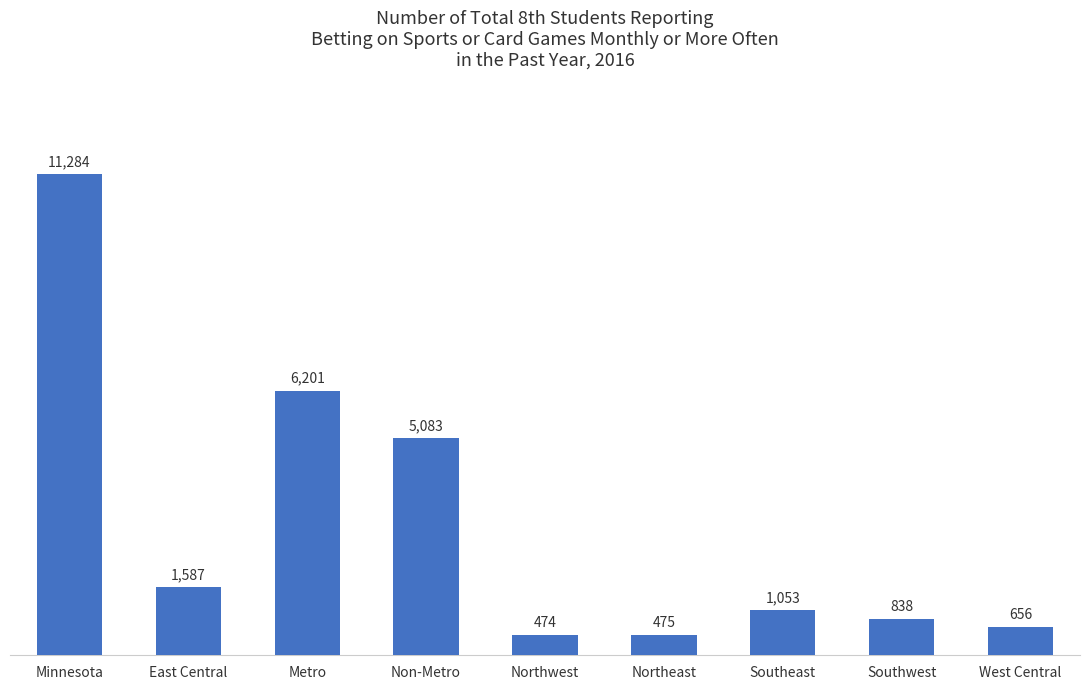

Count the number of categories in the chart.

9